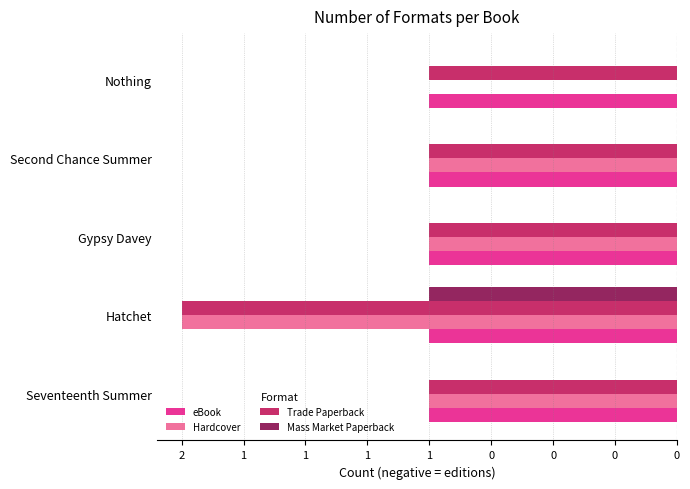

Which series has the largest range (max minus min)?

Hardcover